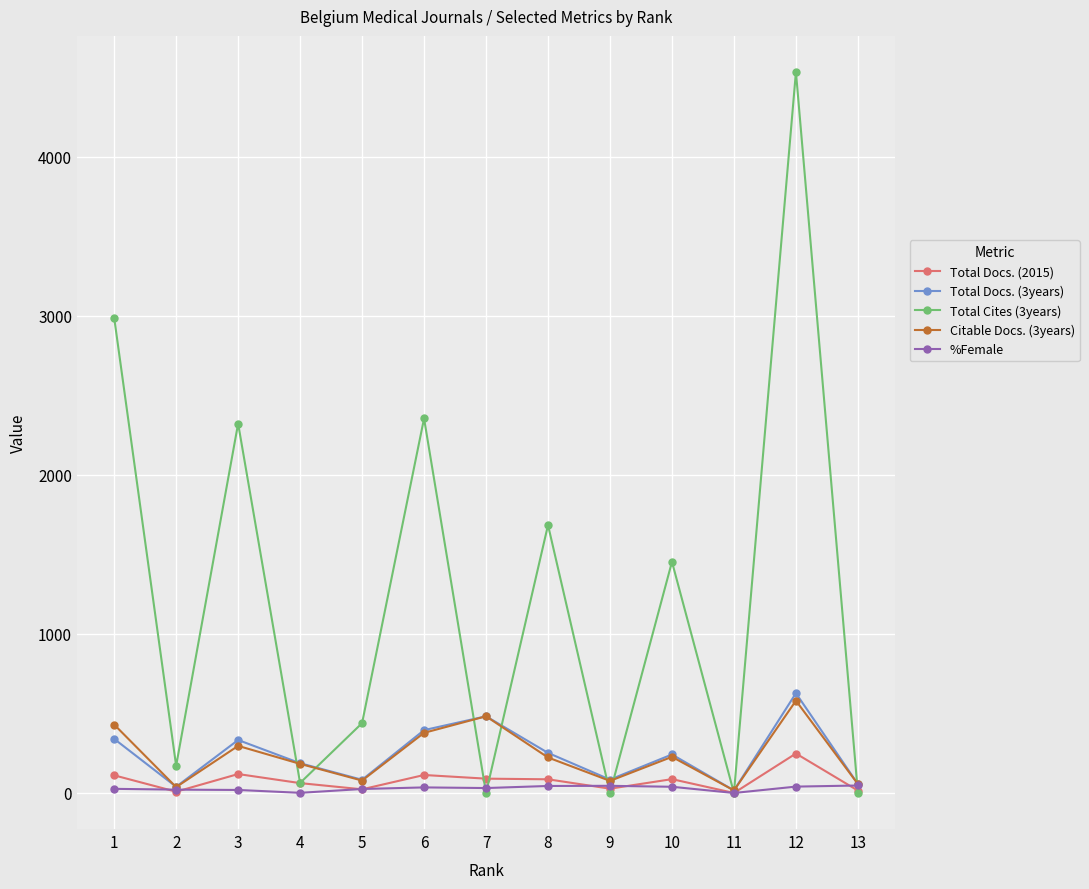

True or false: Total Docs. (2015) has more than 1 interior local peaks.

True